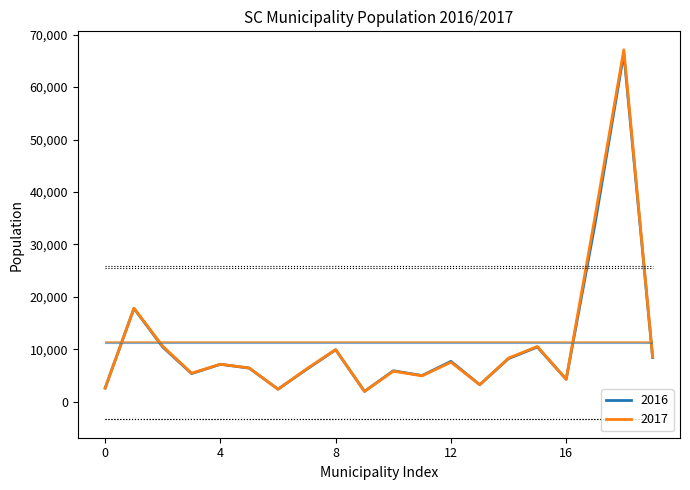

True or false: 2016 has a value of 3251 at Anitápolis.

True